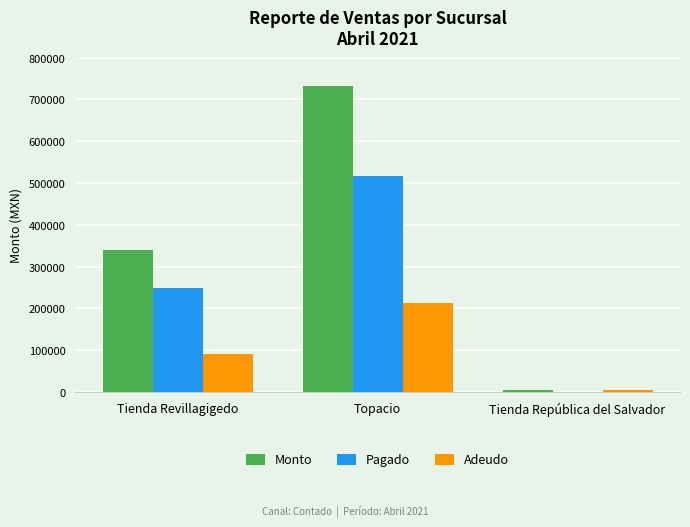

What is the highest value of the Adeudo series?

213609